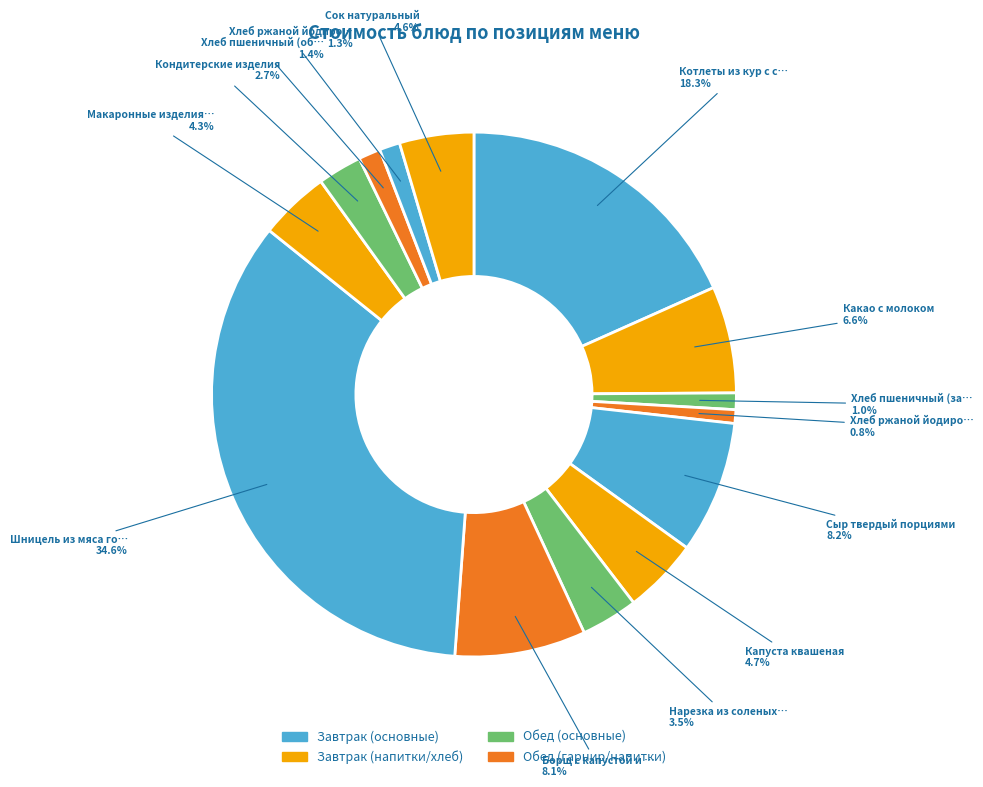

Count the number of slices in the pie.

14